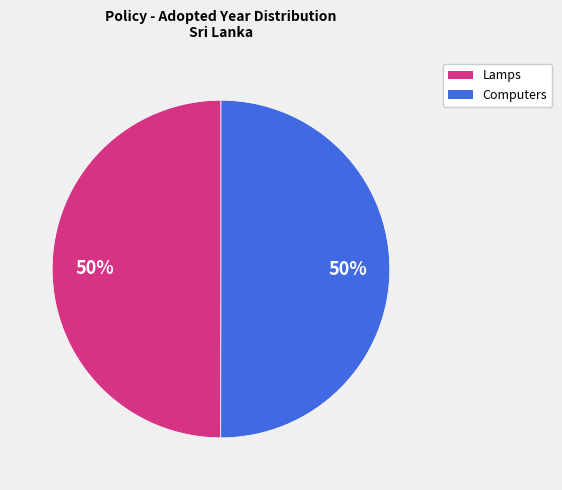

To the nearest percent, what is the average slice percentage?

50%